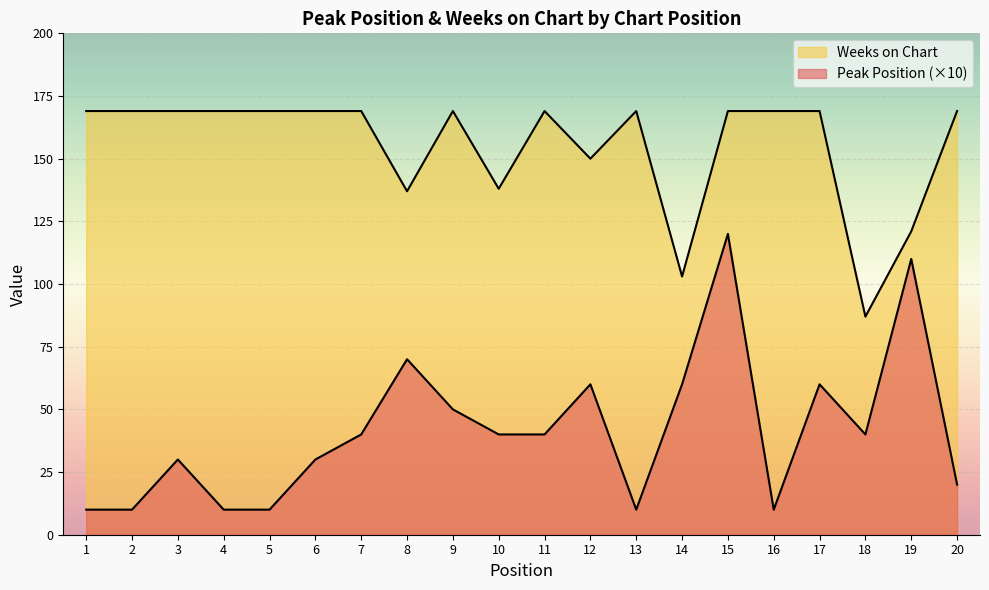

At how many categories does at least one series exceed 158?

14